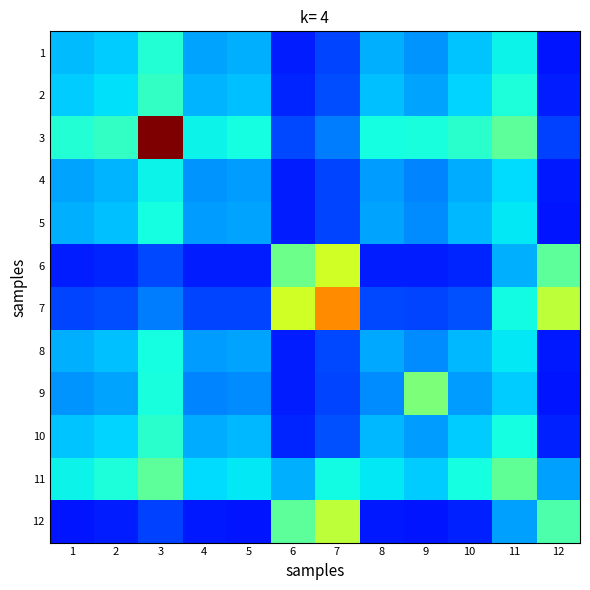

Reading left to right, what are all the values shown in this chart?

1: 1=0.3	2=0.3	3=0.4	4=0.3	5=0.3	6=0.2	7=0.2	8=0.3	9=0.3	10=0.3	11=0.4	12=0.1
2: 1=0.3	2=0.3	3=0.4	4=0.3	5=0.3	6=0.2	7=0.2	8=0.3	9=0.3	10=0.3	11=0.4	12=0.2
3: 1=0.4	2=0.4	3=1.0	4=0.4	5=0.4	6=0.2	7=0.2	8=0.4	9=0.4	10=0.4	11=0.5	12=0.2
4: 1=0.3	2=0.3	3=0.4	4=0.3	5=0.3	6=0.2	7=0.2	8=0.3	9=0.3	10=0.3	11=0.3	12=0.1
5: 1=0.3	2=0.3	3=0.4	4=0.3	5=0.3	6=0.2	7=0.2	8=0.3	9=0.3	10=0.3	11=0.4	12=0.1
6: 1=0.2	2=0.2	3=0.2	4=0.2	5=0.2	6=0.5	7=0.6	8=0.2	9=0.2	10=0.2	11=0.3	12=0.5
7: 1=0.2	2=0.2	3=0.2	4=0.2	5=0.2	6=0.6	7=0.8	8=0.2	9=0.2	10=0.2	11=0.4	12=0.6
8: 1=0.3	2=0.3	3=0.4	4=0.3	5=0.3	6=0.2	7=0.2	8=0.3	9=0.3	10=0.3	11=0.4	12=0.1
9: 1=0.3	2=0.3	3=0.4	4=0.3	5=0.3	6=0.2	7=0.2	8=0.3	9=0.5	10=0.3	11=0.3	12=0.1
10: 1=0.3	2=0.3	3=0.4	4=0.3	5=0.3	6=0.2	7=0.2	8=0.3	9=0.3	10=0.3	11=0.4	12=0.2
11: 1=0.4	2=0.4	3=0.5	4=0.3	5=0.4	6=0.3	7=0.4	8=0.4	9=0.3	10=0.4	11=0.5	12=0.3
12: 1=0.1	2=0.2	3=0.2	4=0.1	5=0.1	6=0.5	7=0.6	8=0.1	9=0.1	10=0.2	11=0.3	12=0.4